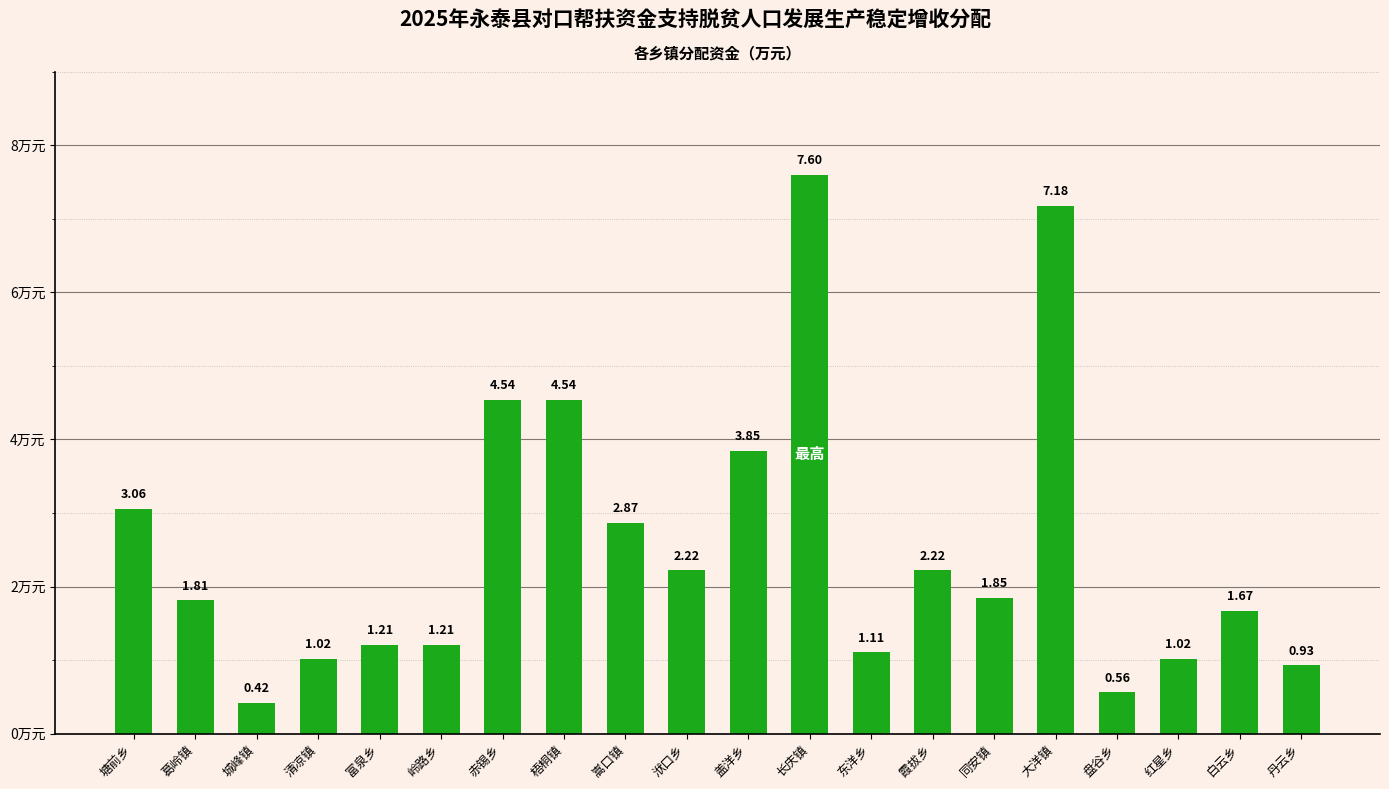

What is the greatest value displayed?

7.6